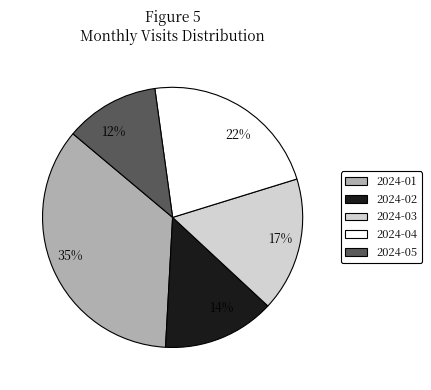

To the nearest percent, what is the average slice percentage?

20%